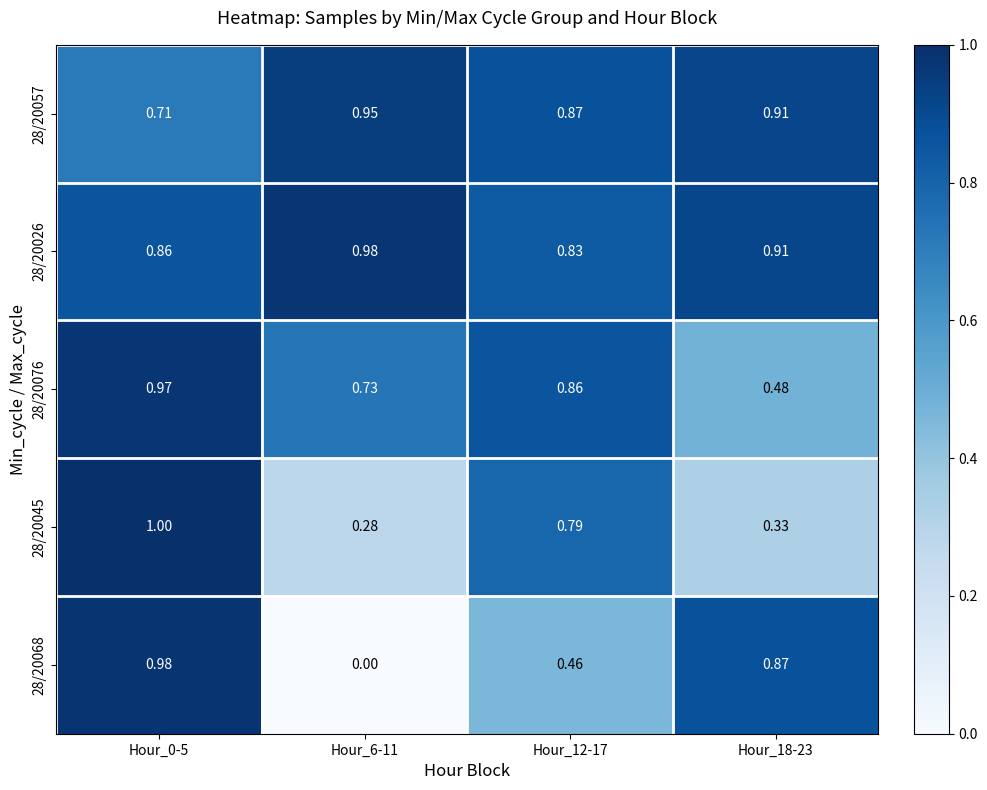

Which series has the largest total across all categories?

28/20026